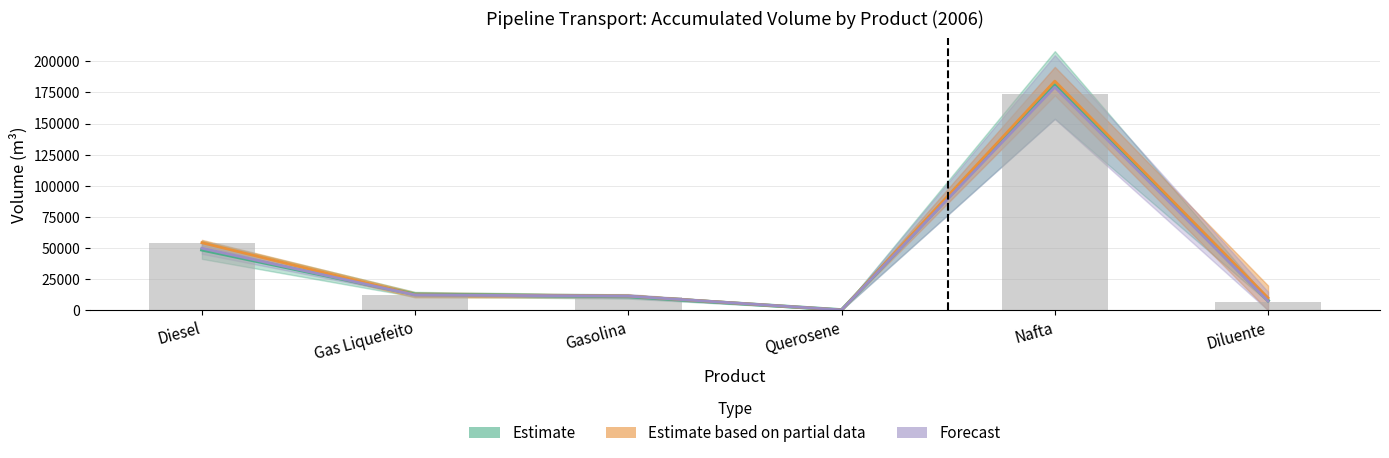

Does the chart contain any negative values?

No